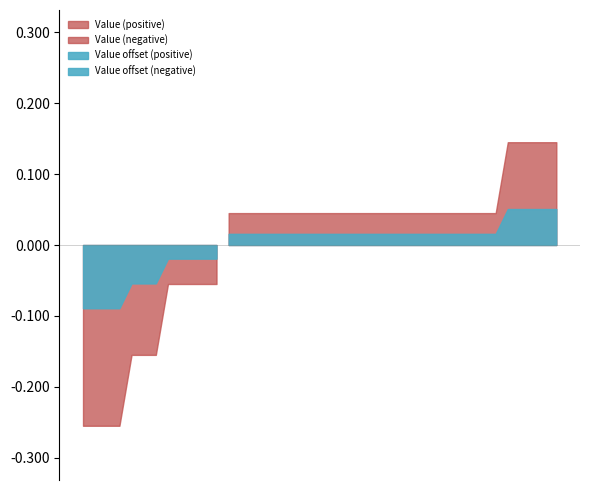

True or false: the data shows 1.2 at 27.

False